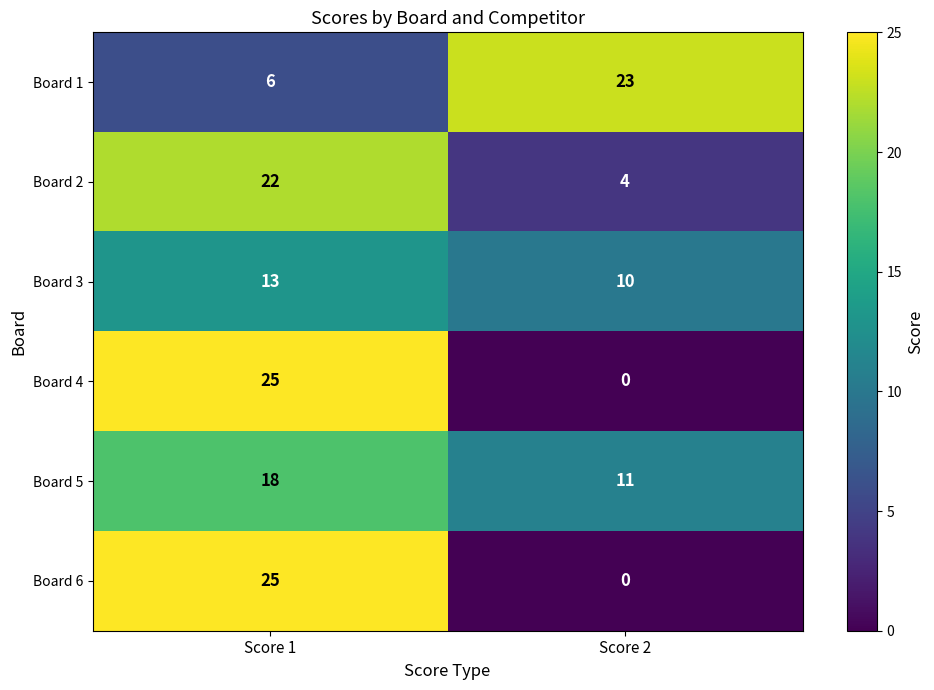

Which category has the highest value in the Board 1 series?

Score 2